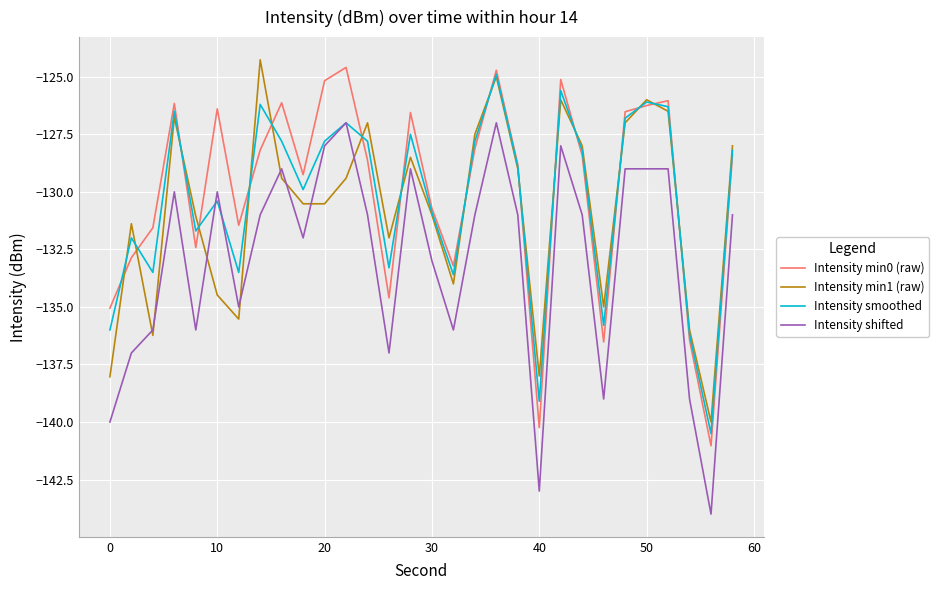

True or false: Intensity smoothed has more than 0 interior local peaks.

True